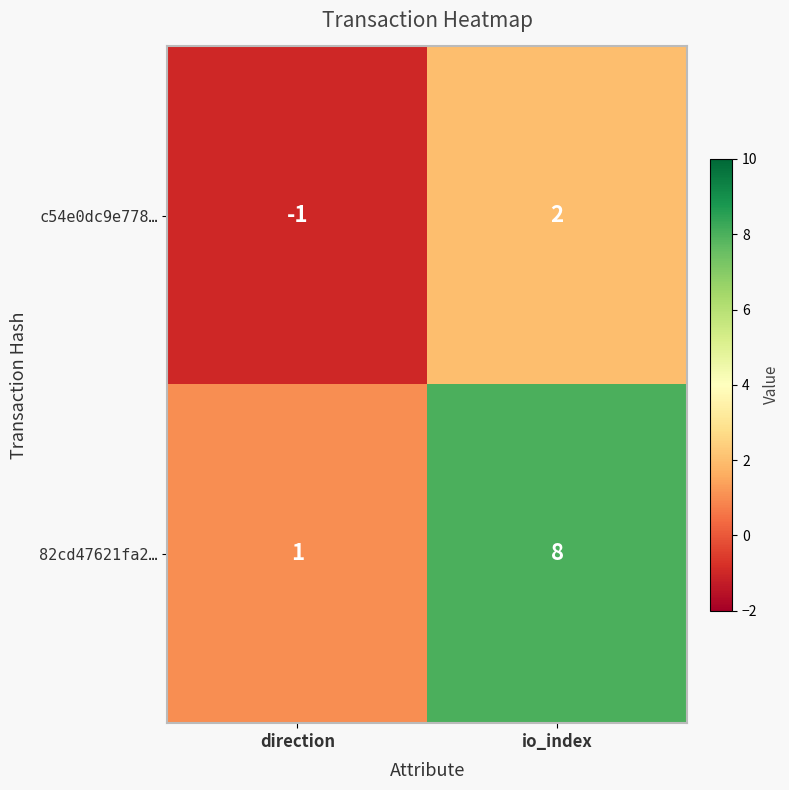

Where is c54e0dc9e778… nearest to the value 0?

direction